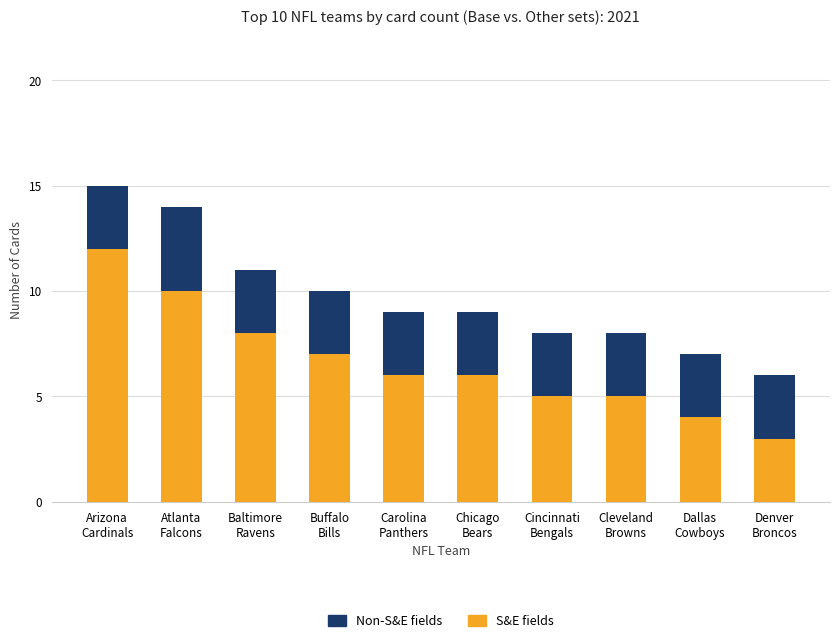

Does the chart contain stacked bars?

Yes